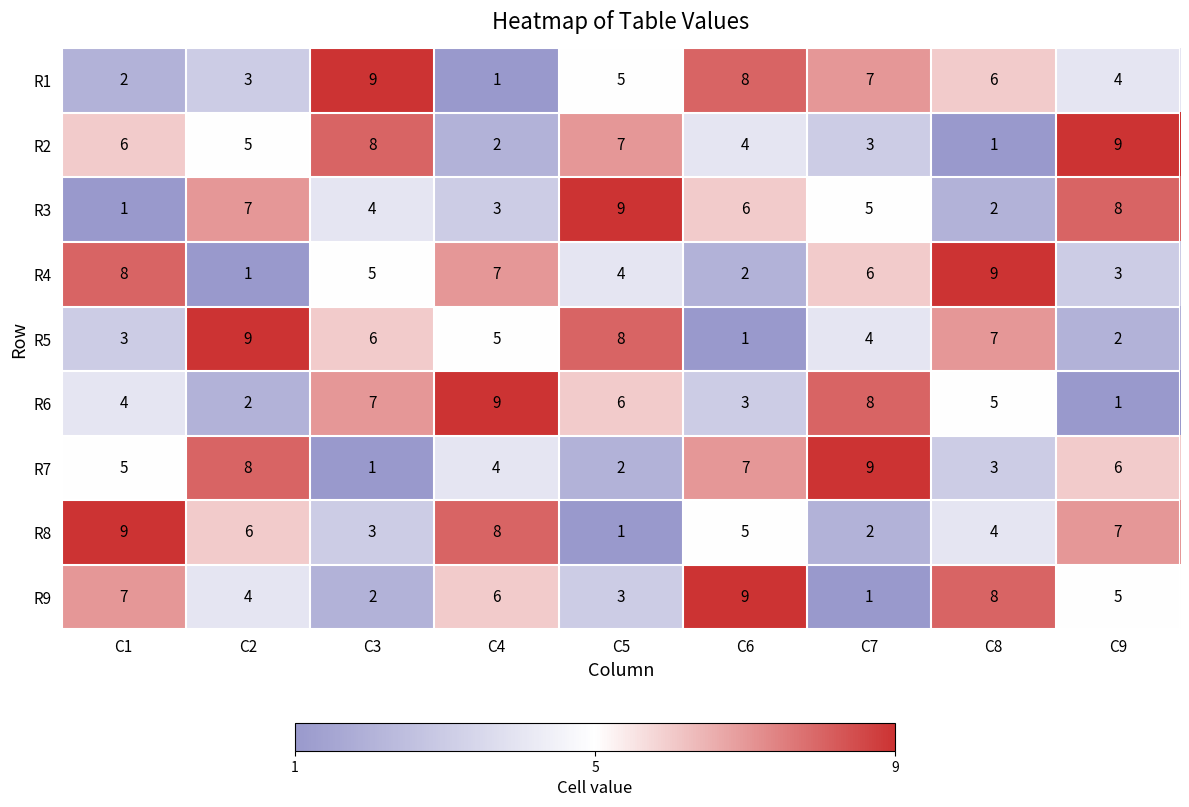

List the labels in order of R9 value, smallest first.

C7, C3, C5, C2, C9, C4, C1, C8, C6